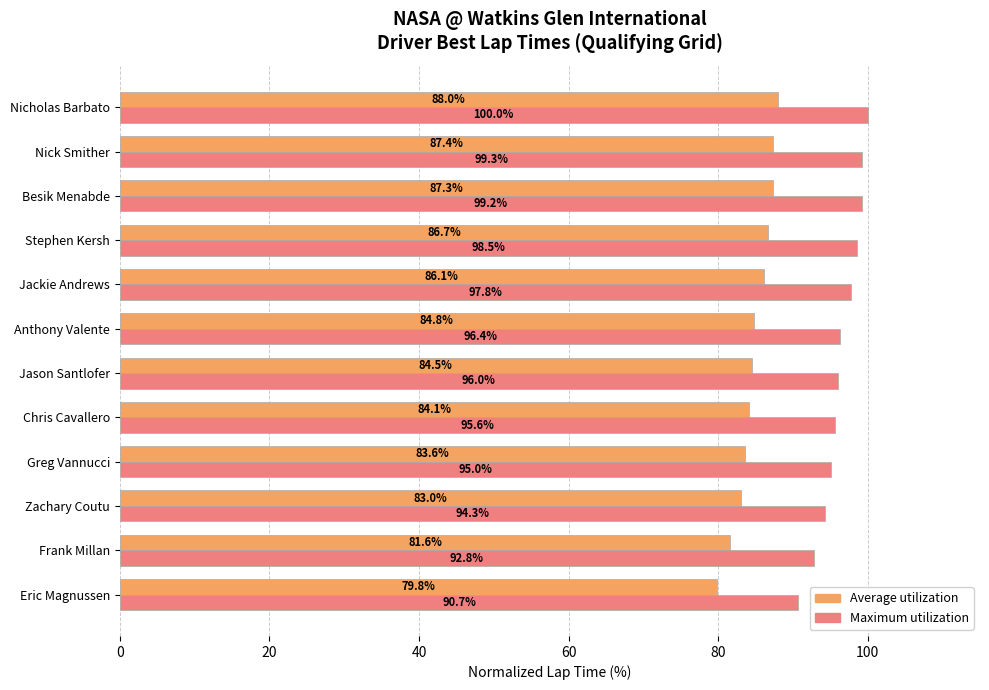

At which category is the sum across all series the highest?

Nicholas Barbato